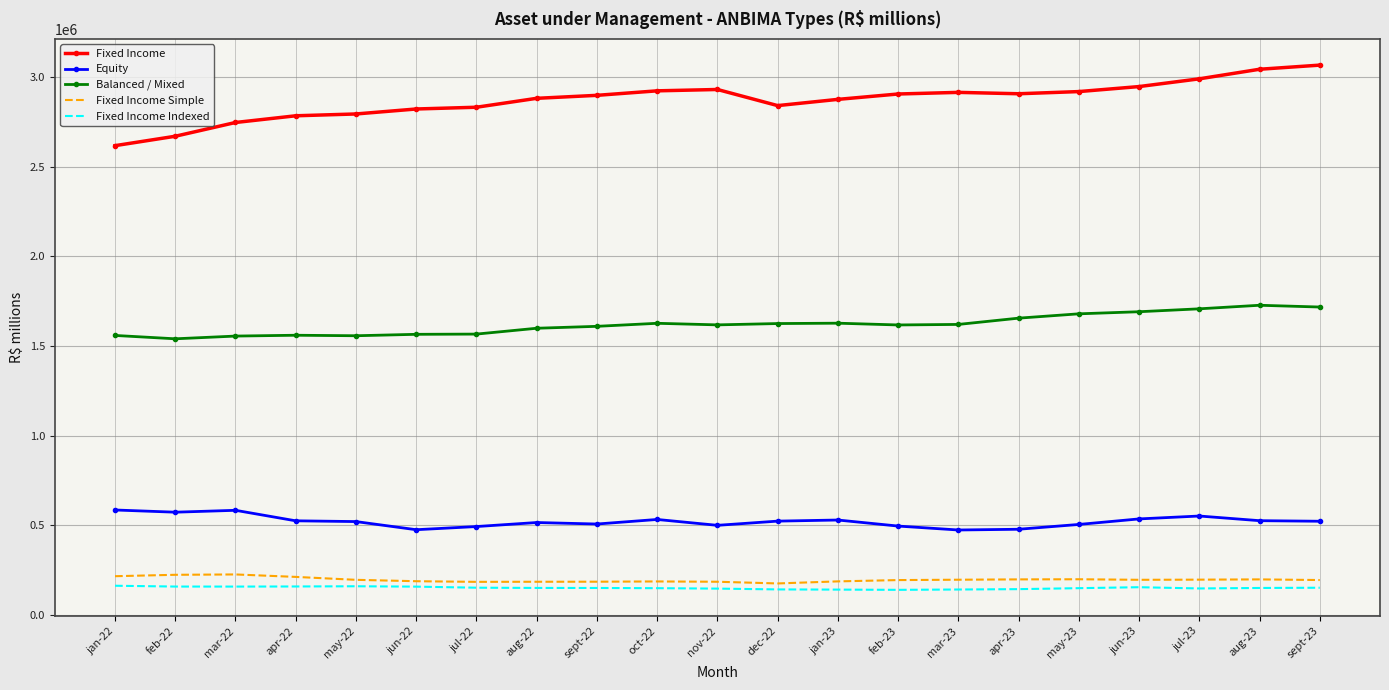

Is the value of Balanced / Mixed at jan-22 greater than the value of Fixed Income at aug-22?

No